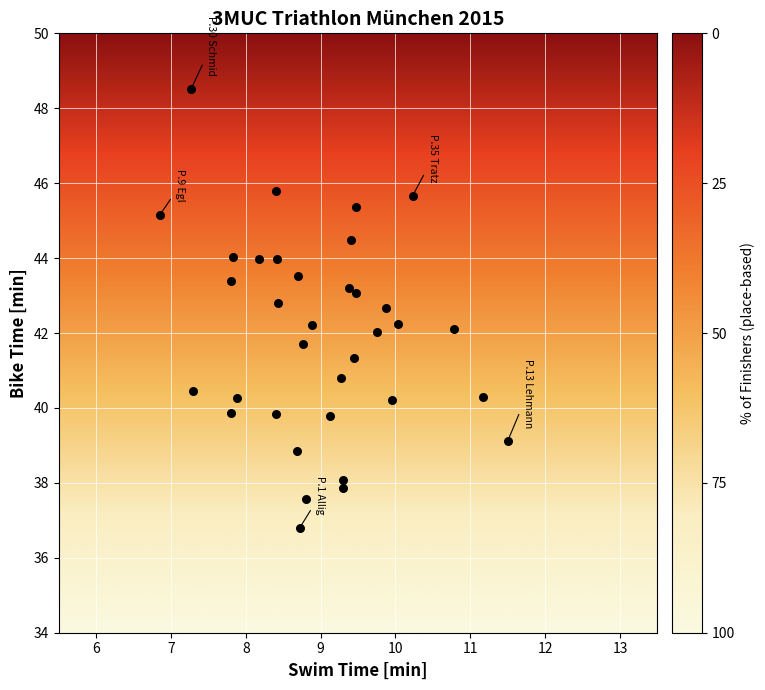

What is the range of Y values (max minus min)?

11.7